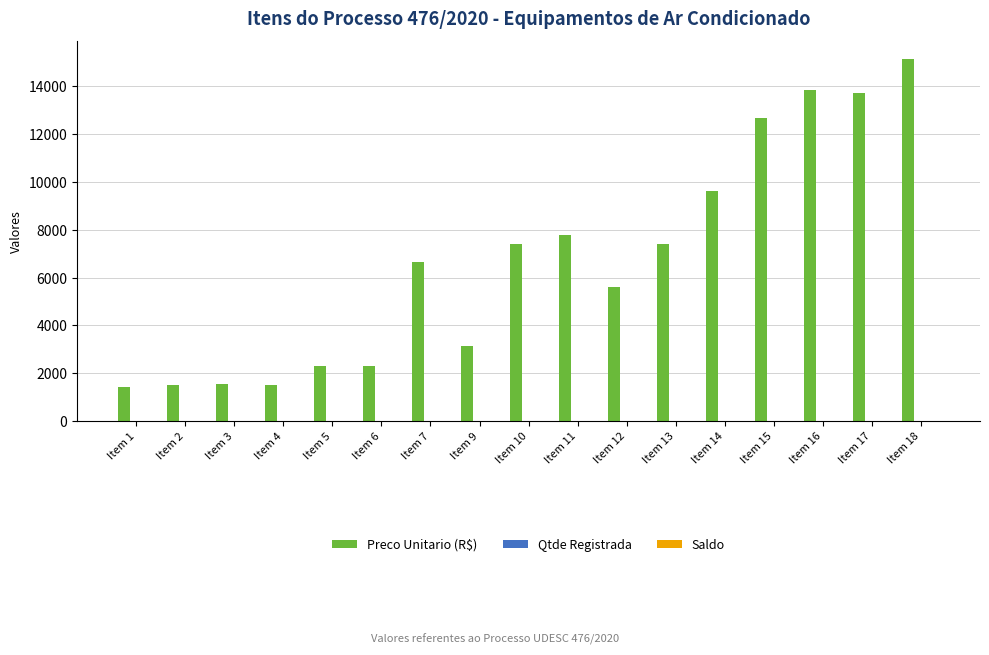

Which category has the highest value in the Preco Unitario (R$) series?

Item 18